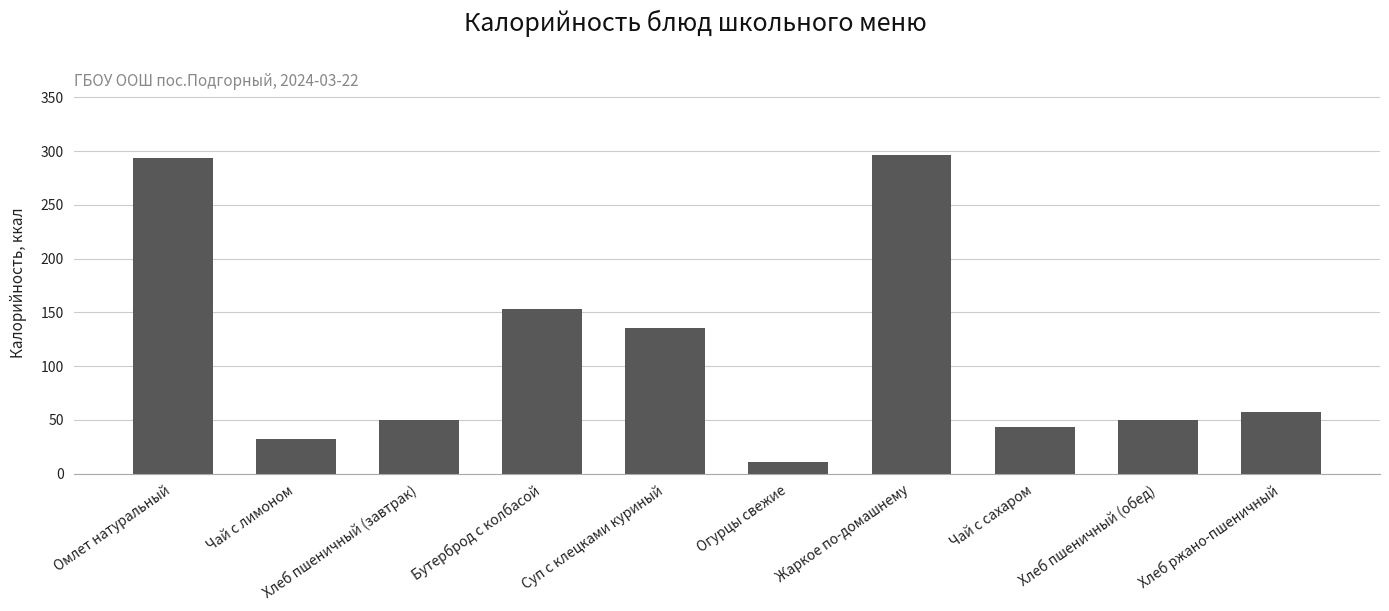

What is the difference between the values at Хлеб пшеничный (завтрак) and Омлет натуральный?

244